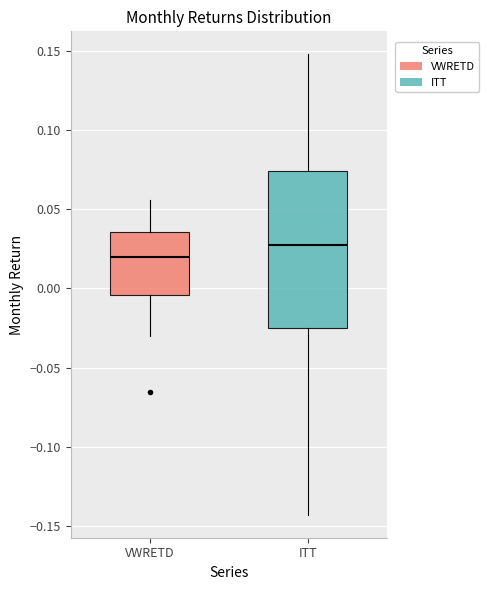

Which box is the tallest, from its lower edge to its upper edge?

ITT